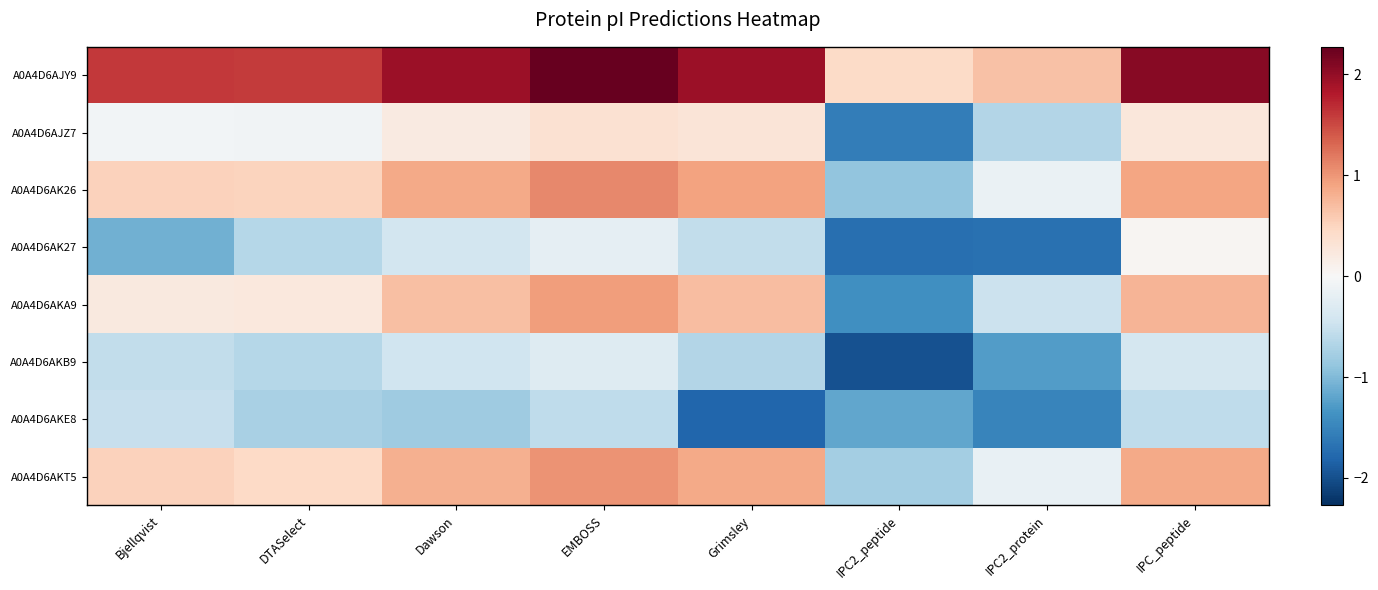

What is the maximum value shown in the chart?

2.3